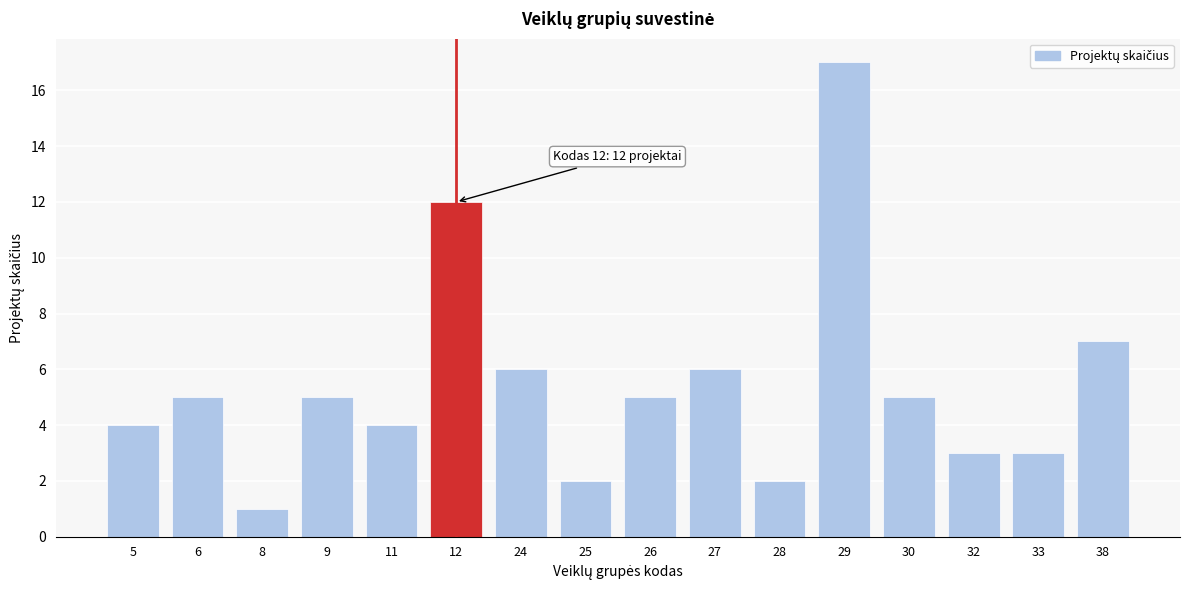

Reading left to right, transcribe all the data shown in this chart.

4	5	1	5	4	12	6	2	5	6	2	17	5	3	3	7